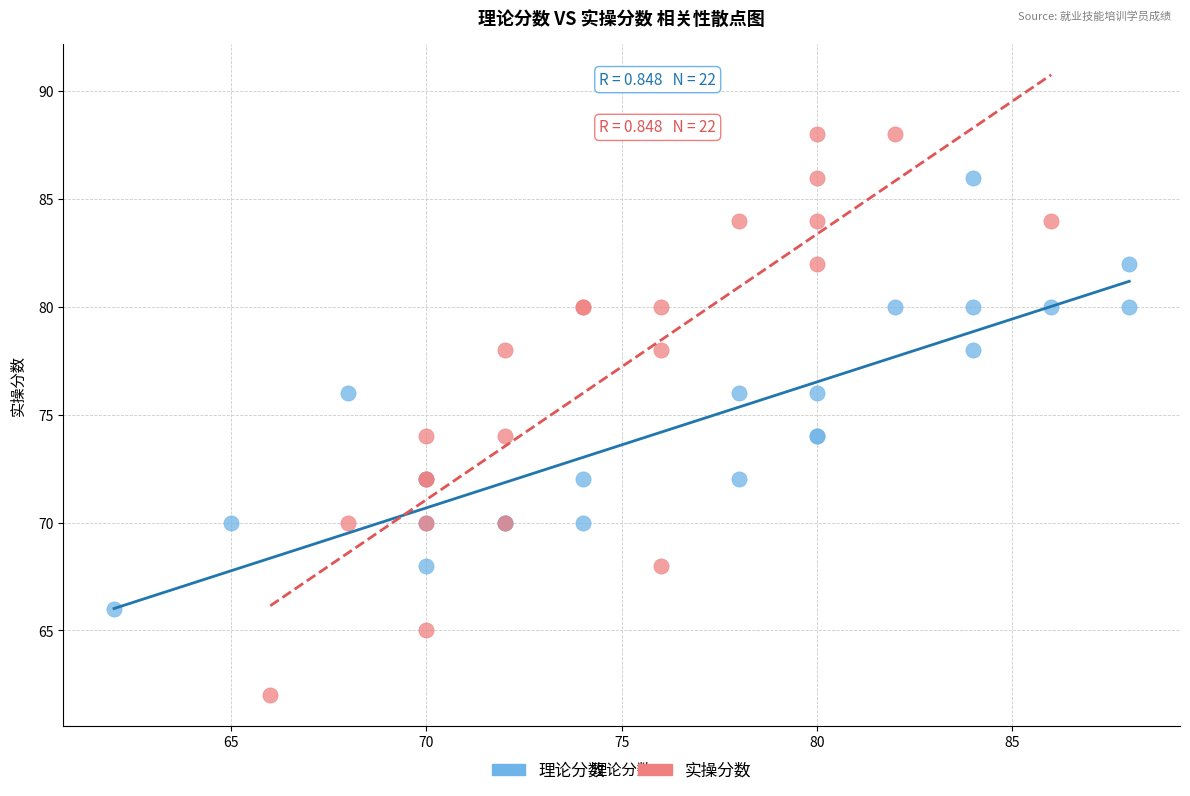

Which series has the widest spread of Y values?

实操分数